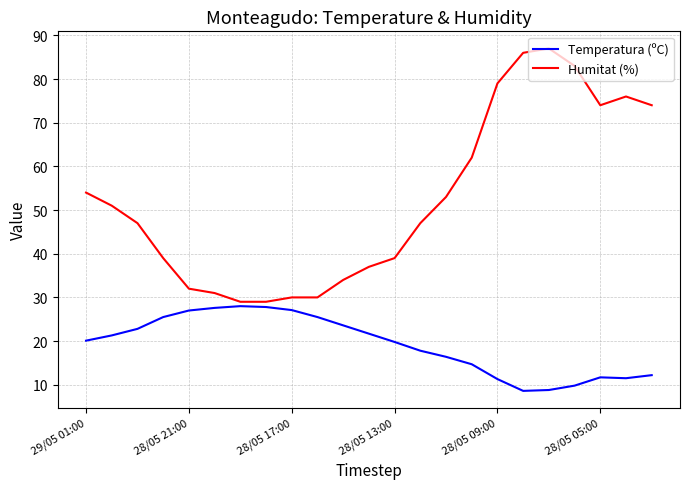

What is the difference between the maximum and minimum values in the Temperatura (ºC) series?

19.4